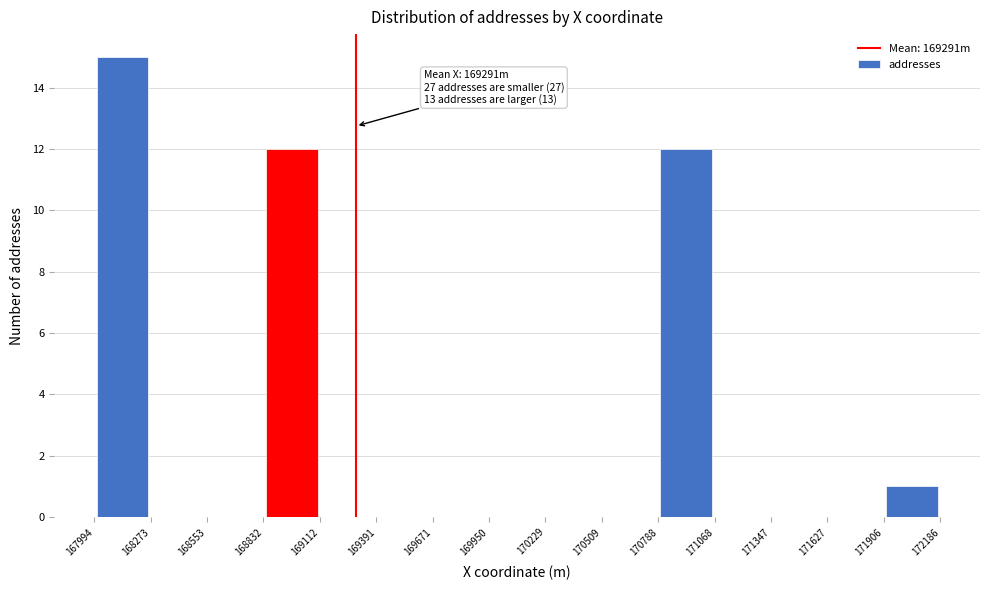

Which range on the x-axis has the tallest bar?

167994 to 168273